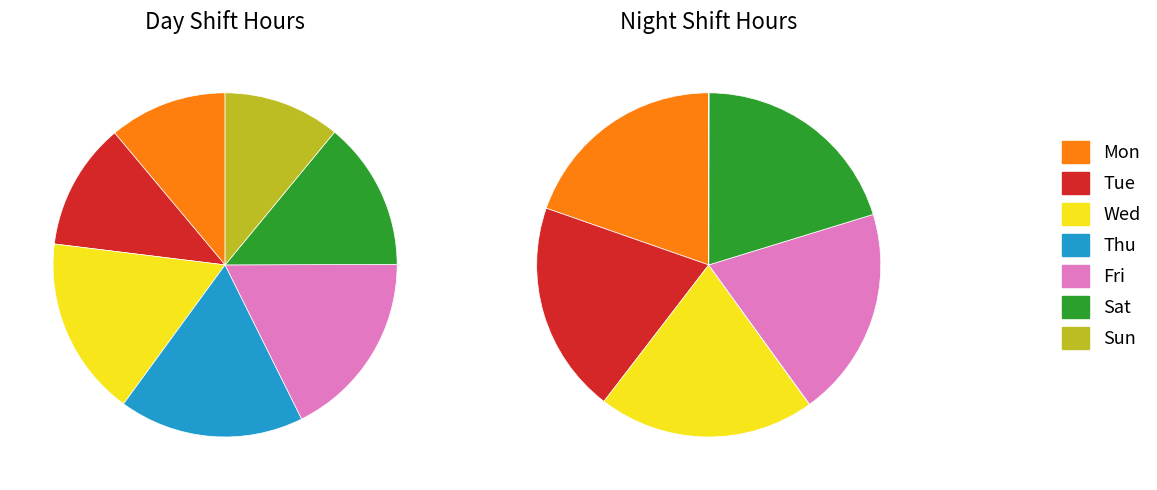

Rank the categories by Day Shift (regular hours) value from highest to lowest.

Fri, Thu, Wed, Sat, Tue, Mon, Sun